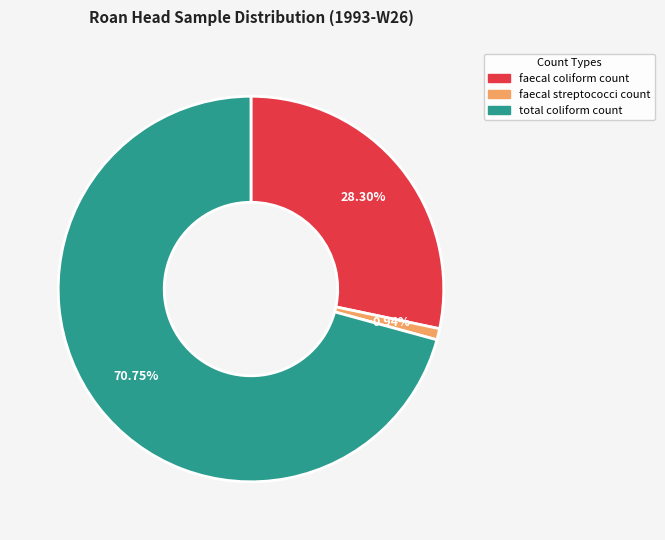

Which category accounts for the majority?

total coliform count